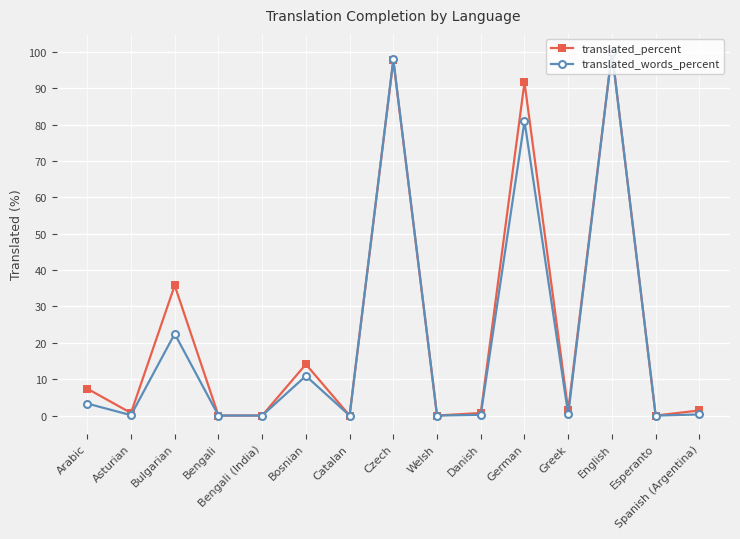

At how many categories does at least one series exceed 46?

3